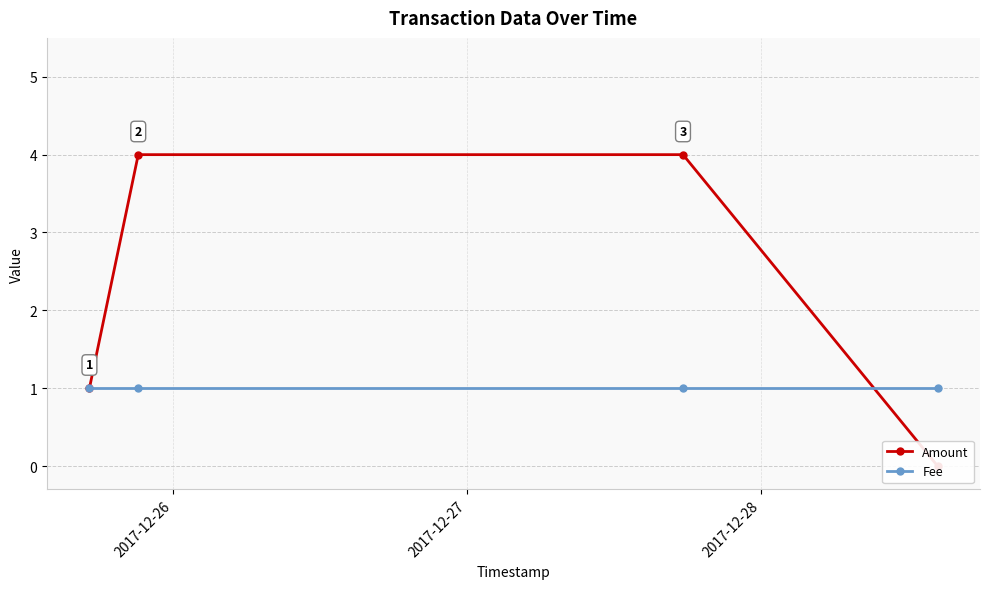

Which series has the largest total across all categories?

Amount